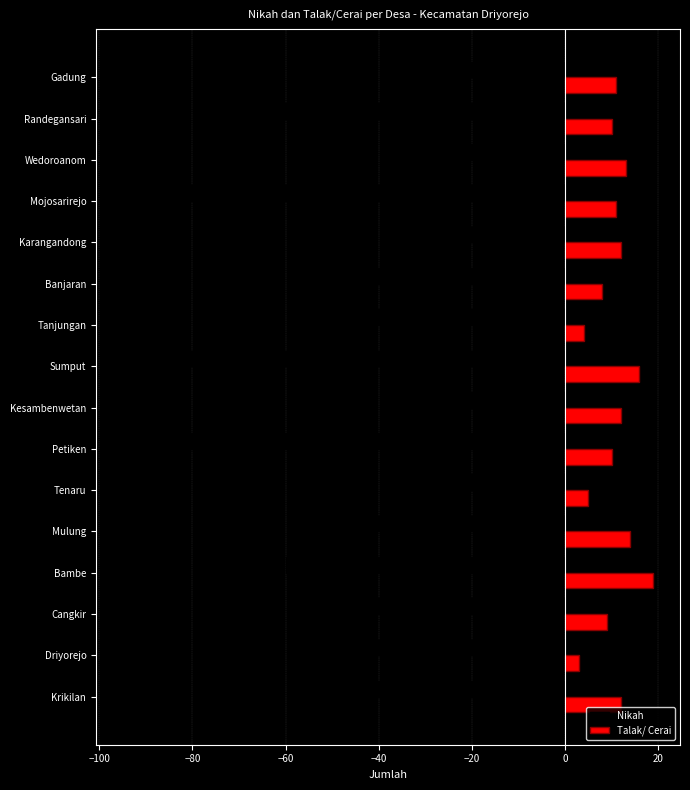

What is the difference between the second highest and second lowest values in the Talak/ Cerai series?

12